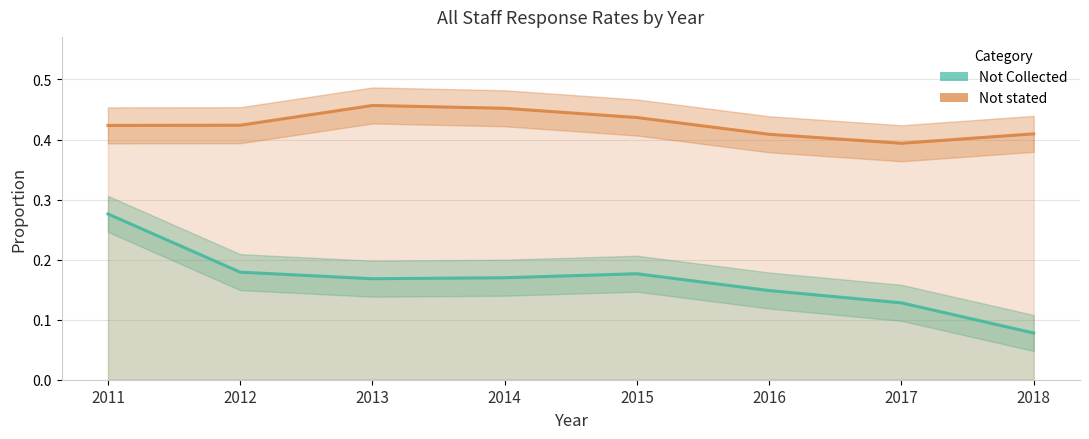

How many Not Collected values are between 0 and 1?

8